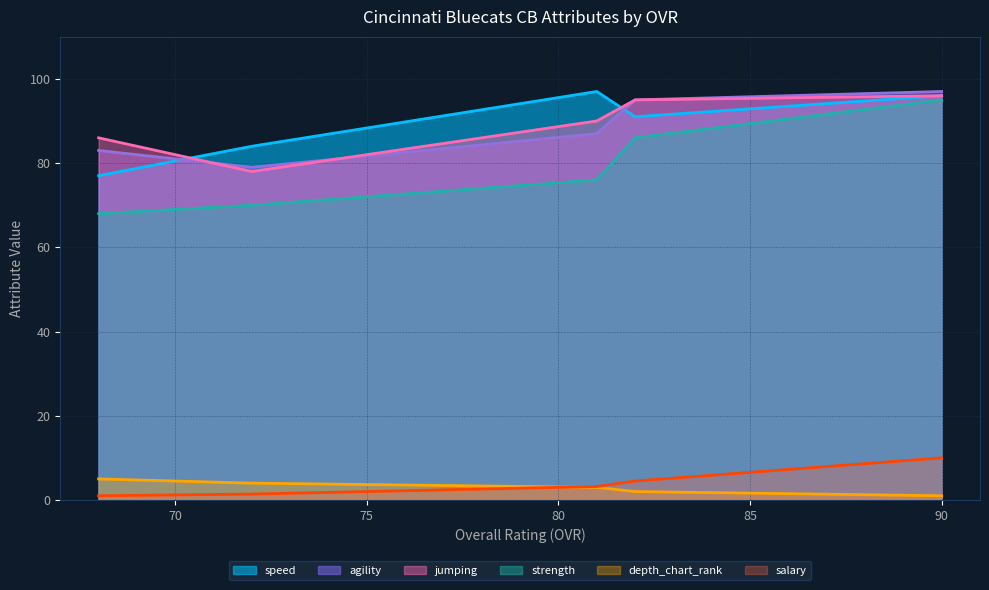

Which series has the largest range (max minus min)?

strength